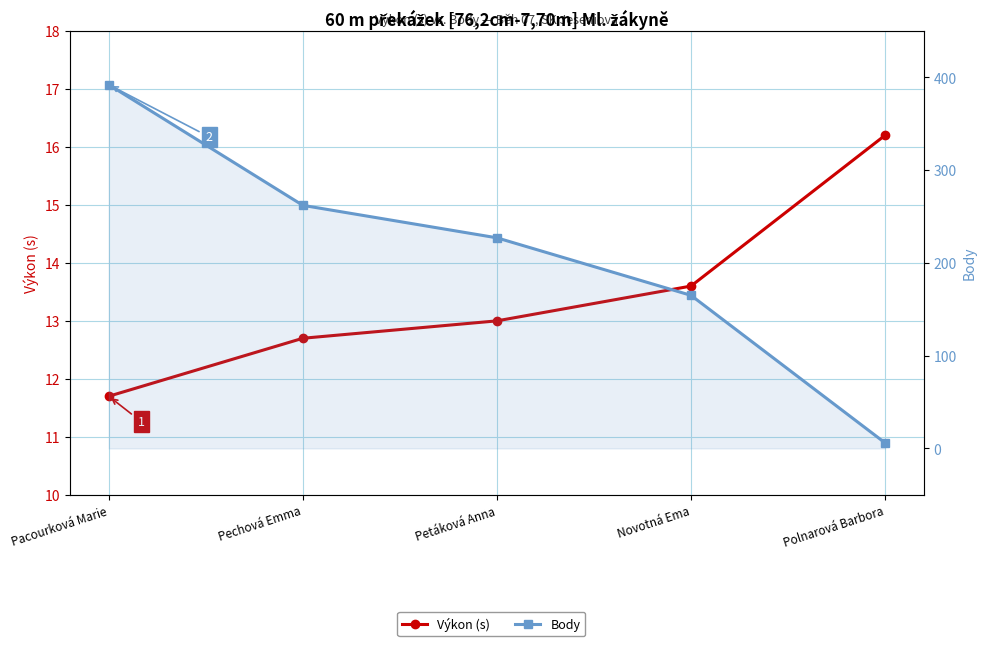

Which series changed the most between Petáková Anna and Polnarová Barbora?

Body